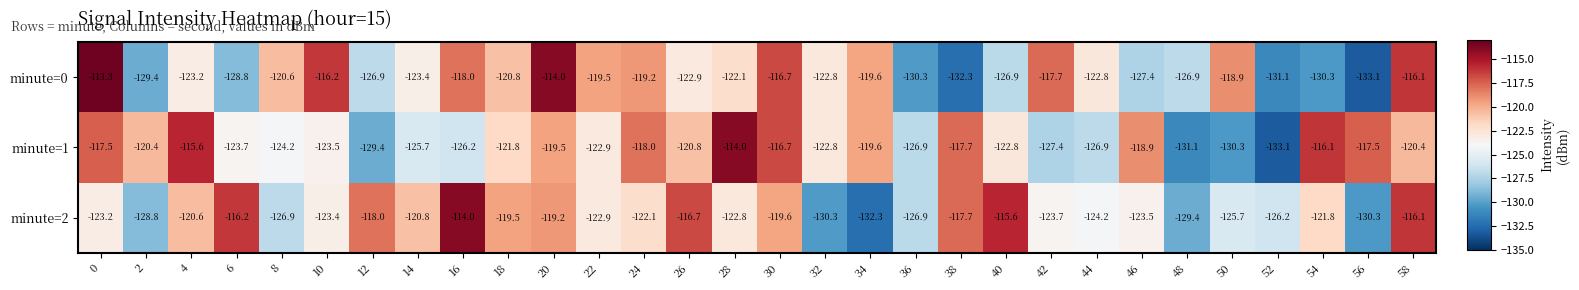

Between 24 and 36, which series saw the biggest shift?

minute=0